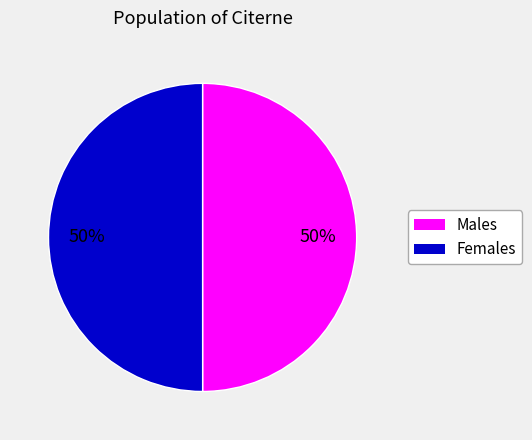

To the nearest percent, what is the average slice percentage?

50%